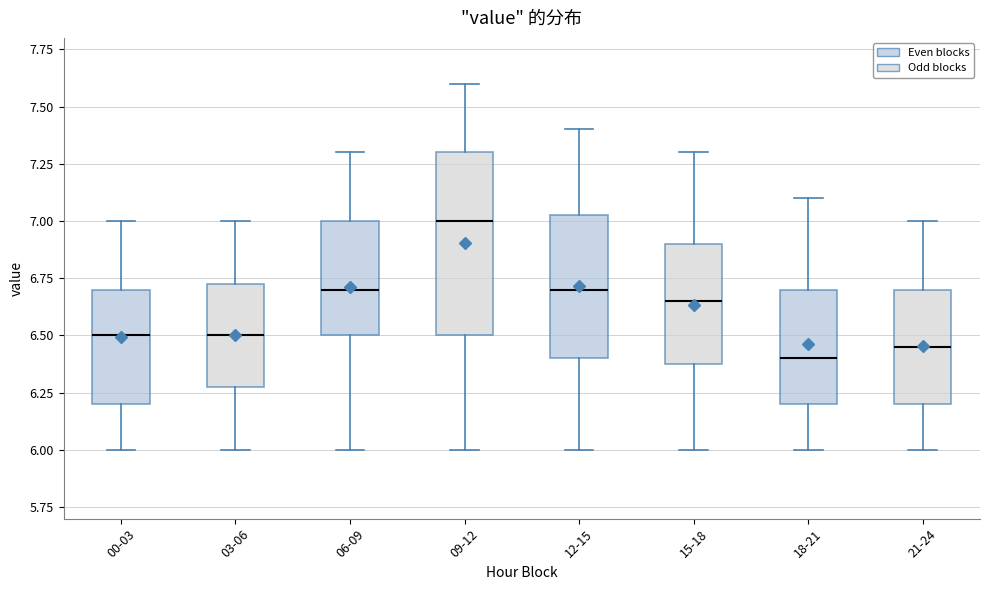

Comparing the boxes themselves (not the whiskers), which one is the tallest?

09-12